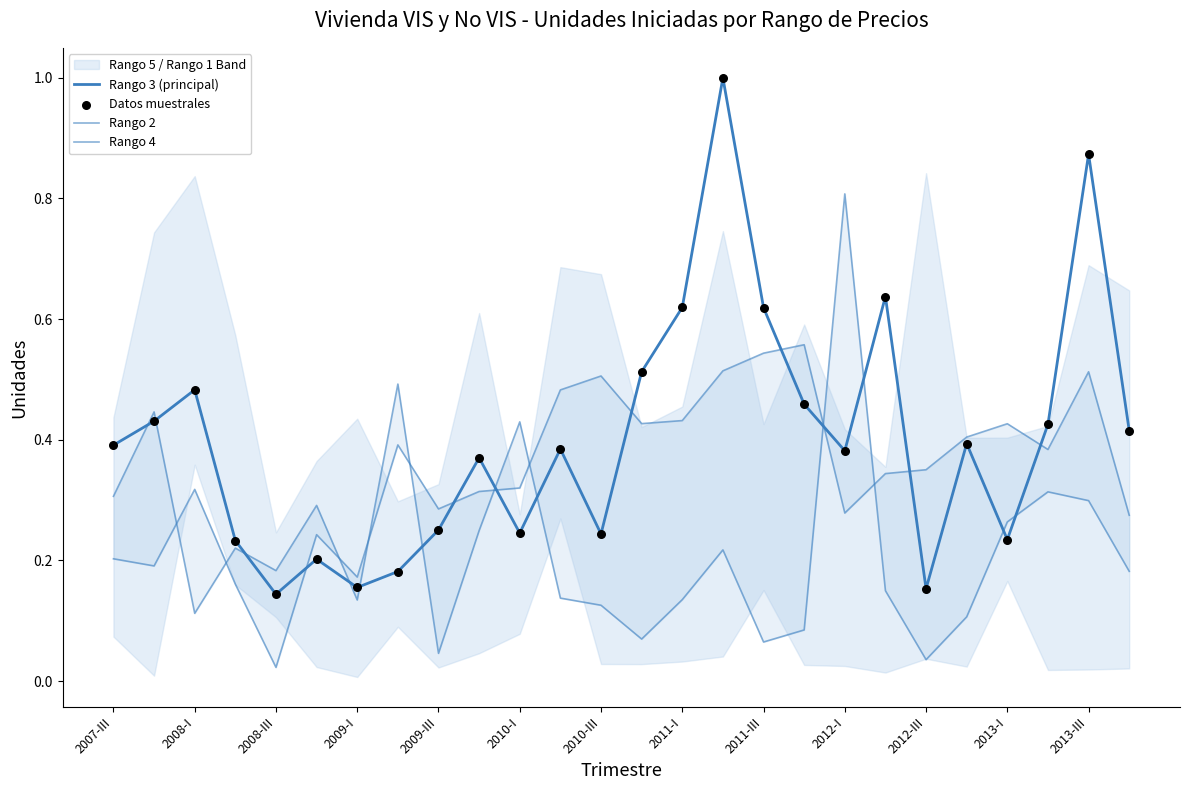

At which category is the sum across all series the highest?

15